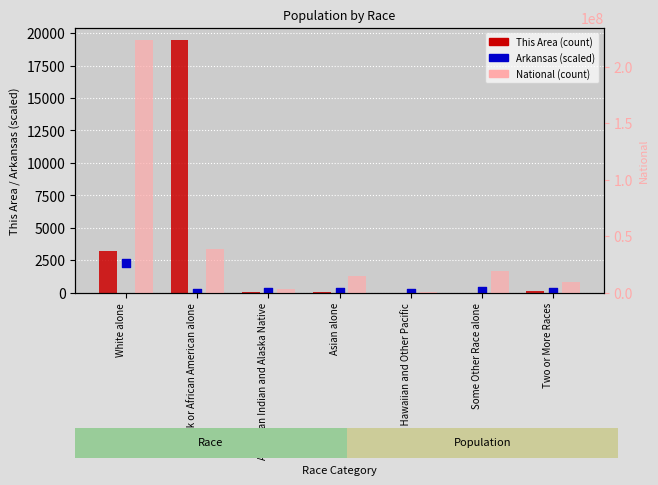

At how many categories does at least one series exceed 3424825?

5